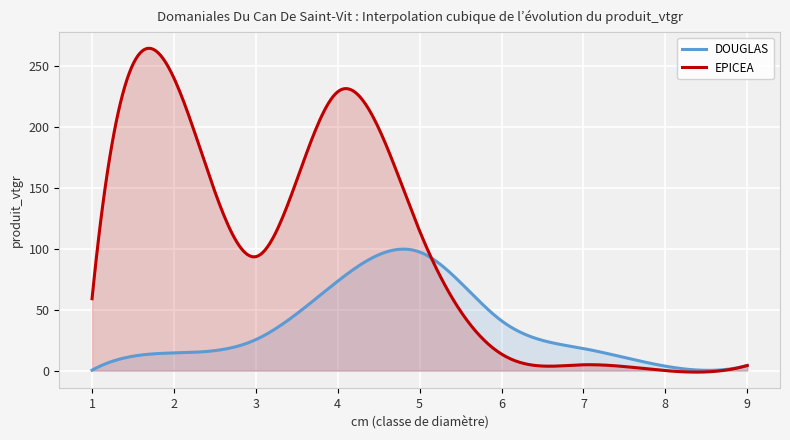

The value of DOUGLAS at 5 is 27.0. True or false?

False